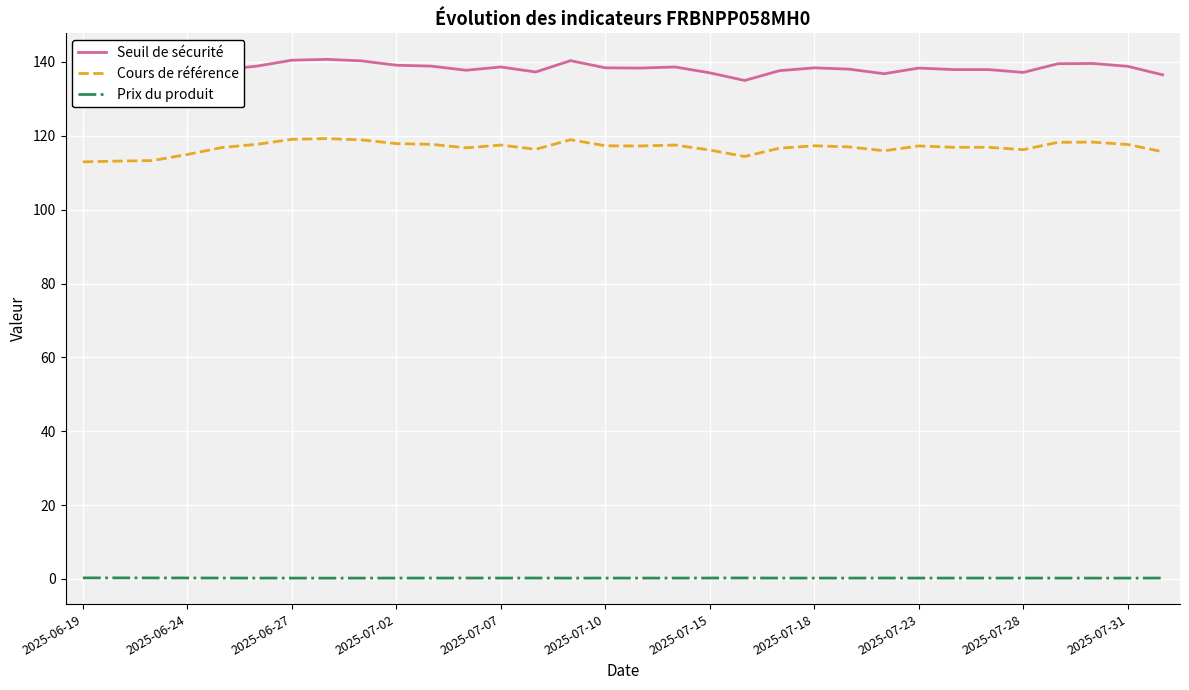

Rank the series by their average value, from highest to lowest.

Seuil de sécurité, Cours de référence, Prix du produit